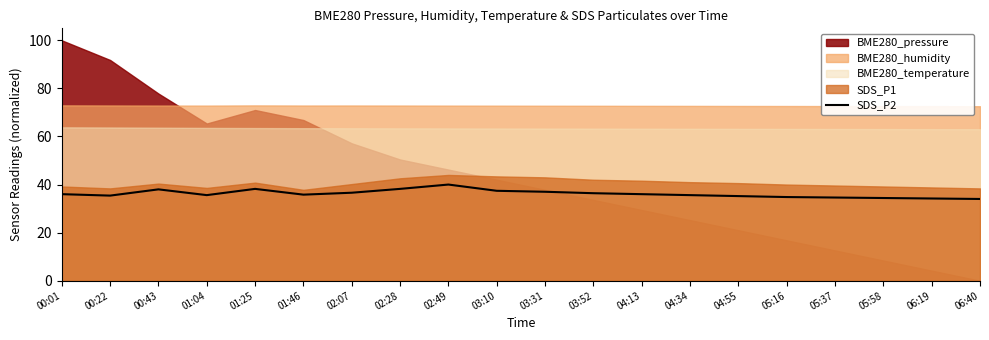

How many lines are shown in the chart?

1